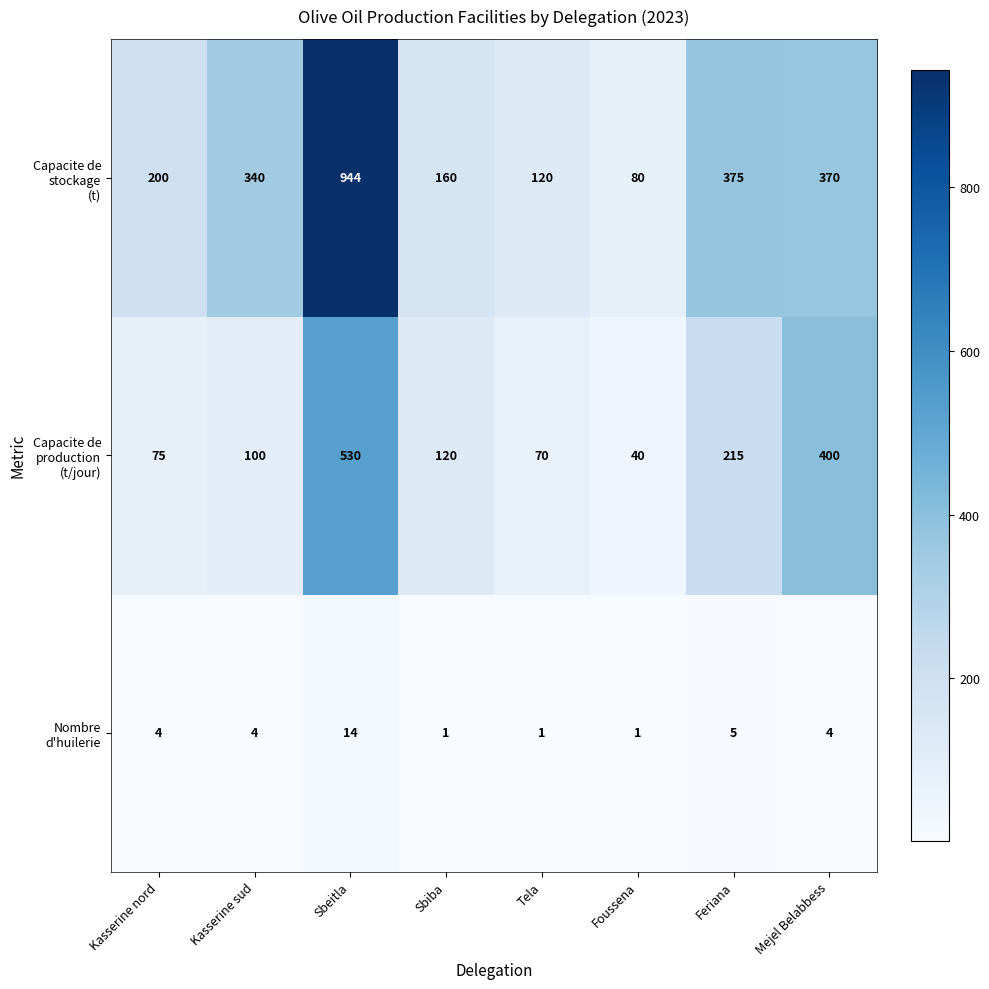

What is the greatest value displayed?

944